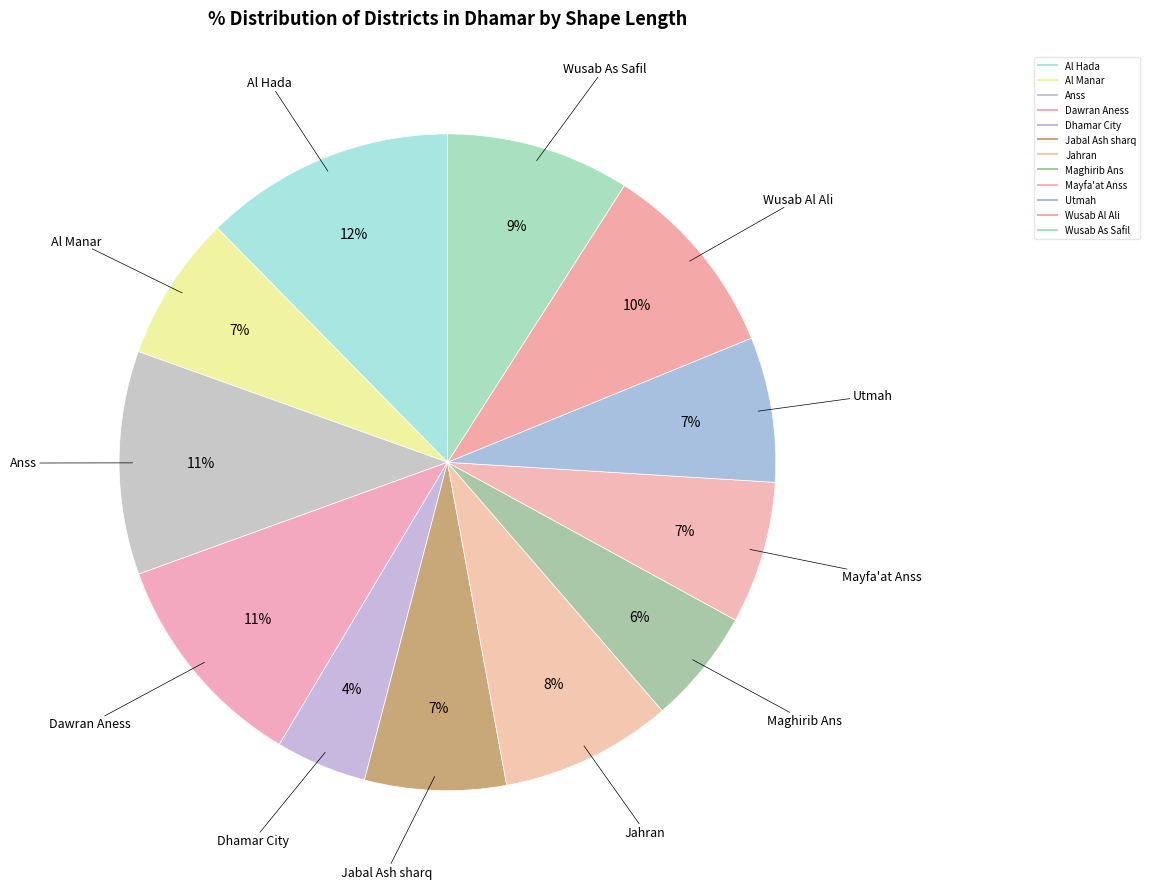

To the nearest percent, what is the average slice percentage?

8%